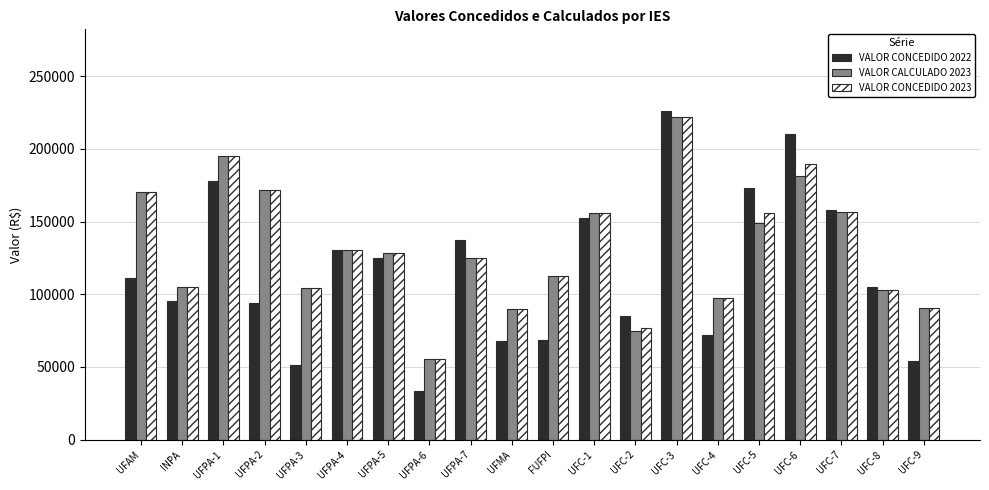

What is the label of the 8th bar from the right?

UFC-2